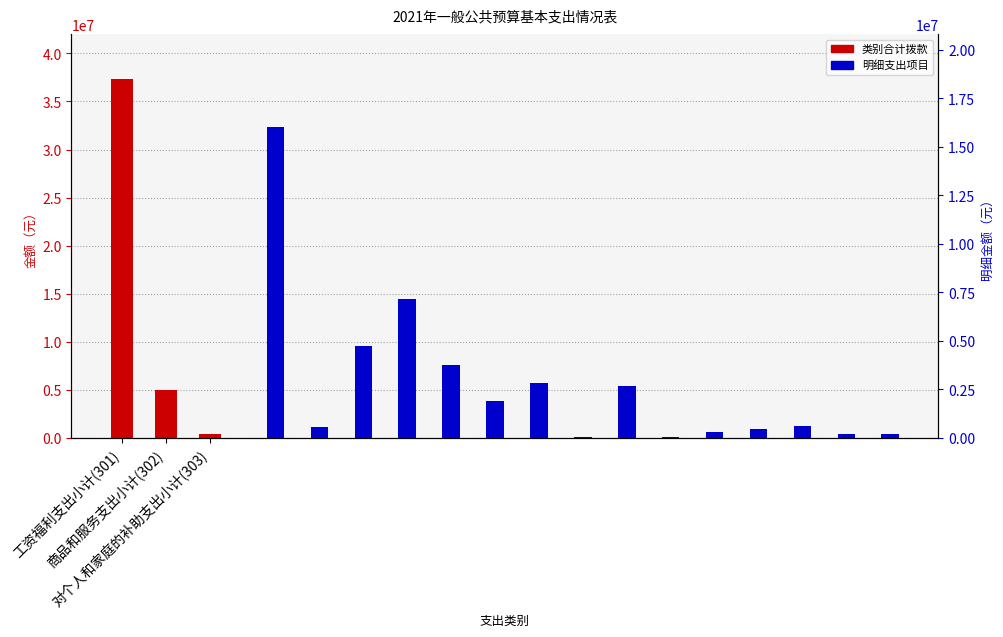

Which category has the highest value across all series?

工资福利支出小计(301)